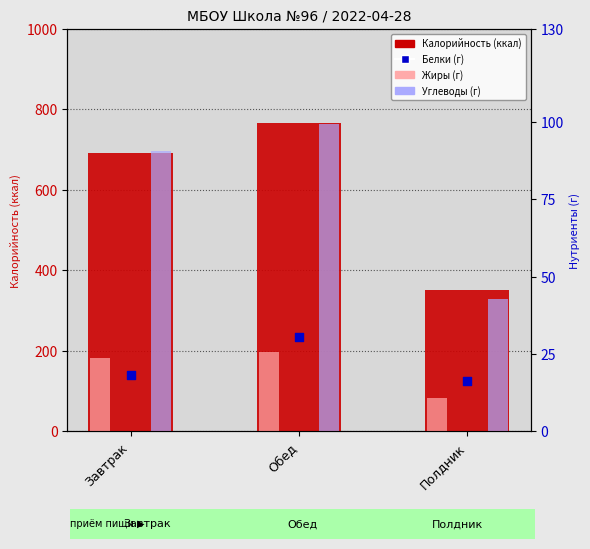

At how many categories does at least one series exceed 107?

3